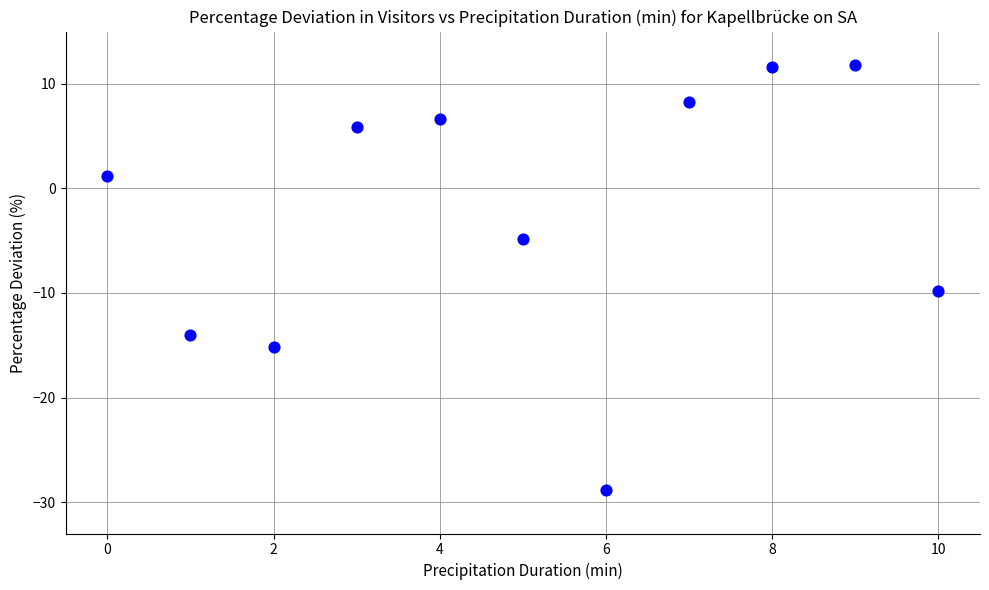

What Y value in the scatter plot is closest to -8?

-9.8